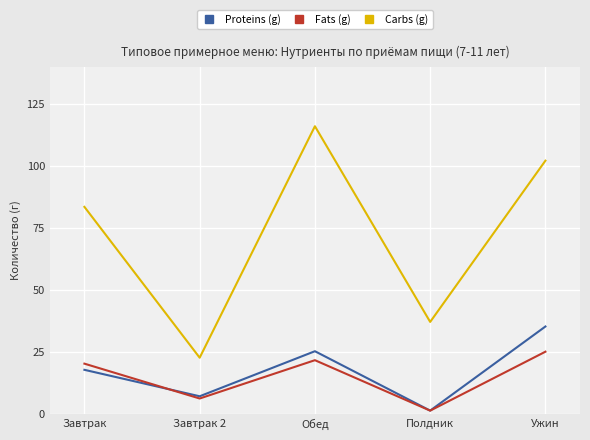

Rank the series by their maximum value, from highest to lowest.

Carbs (g), Proteins (g), Fats (g)